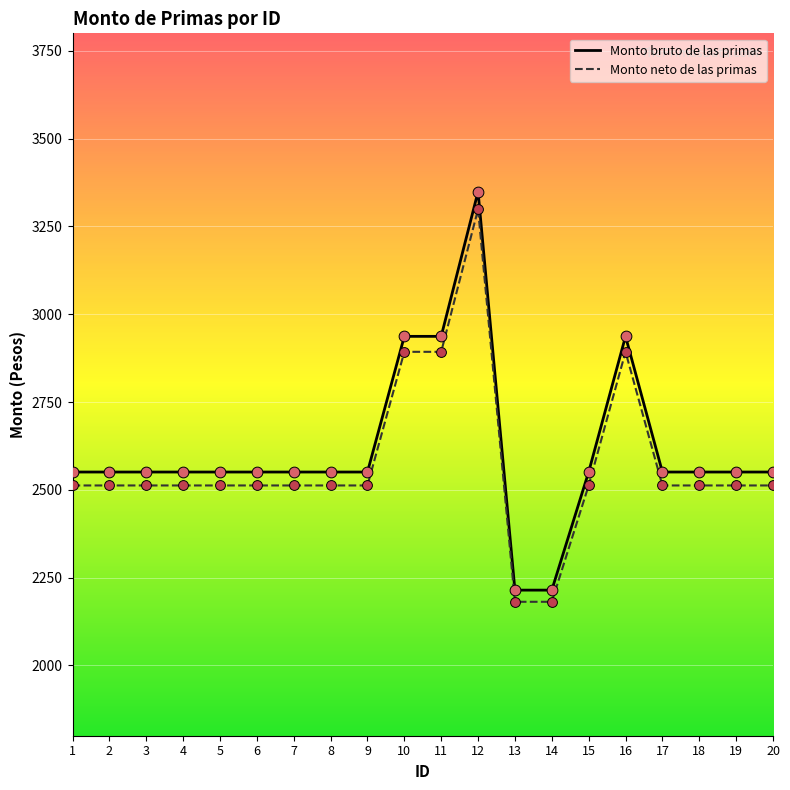

What is the spread (max minus min) of values at 19?

38.3